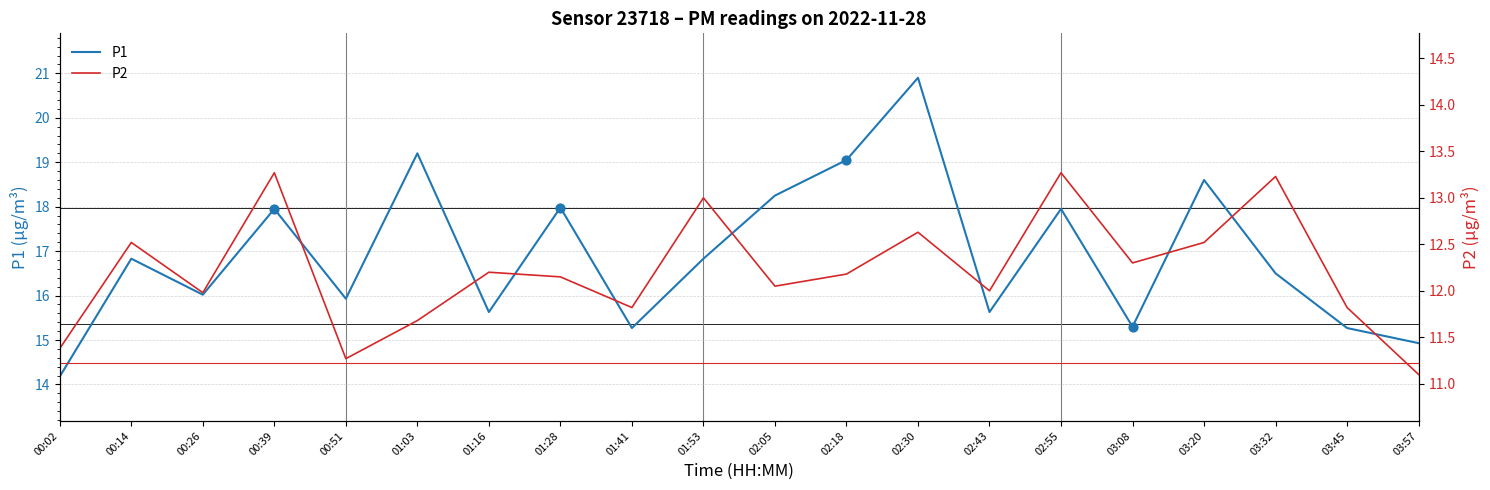

At which category is the sum across all series the highest?

02:30